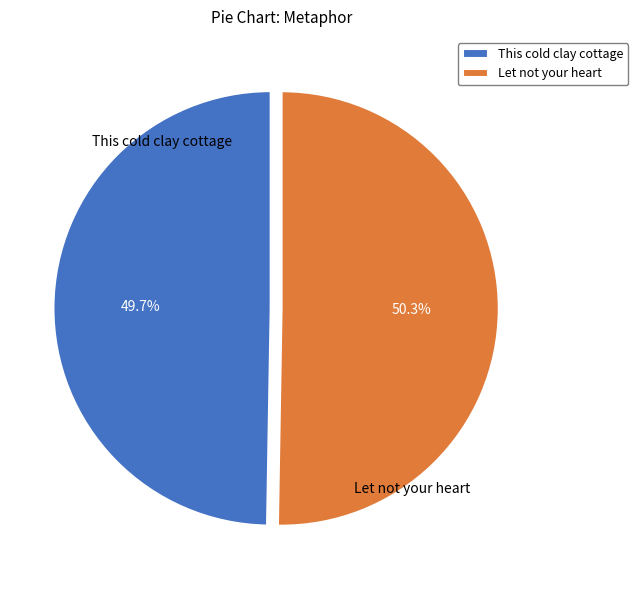

How many segments does this pie chart have?

2